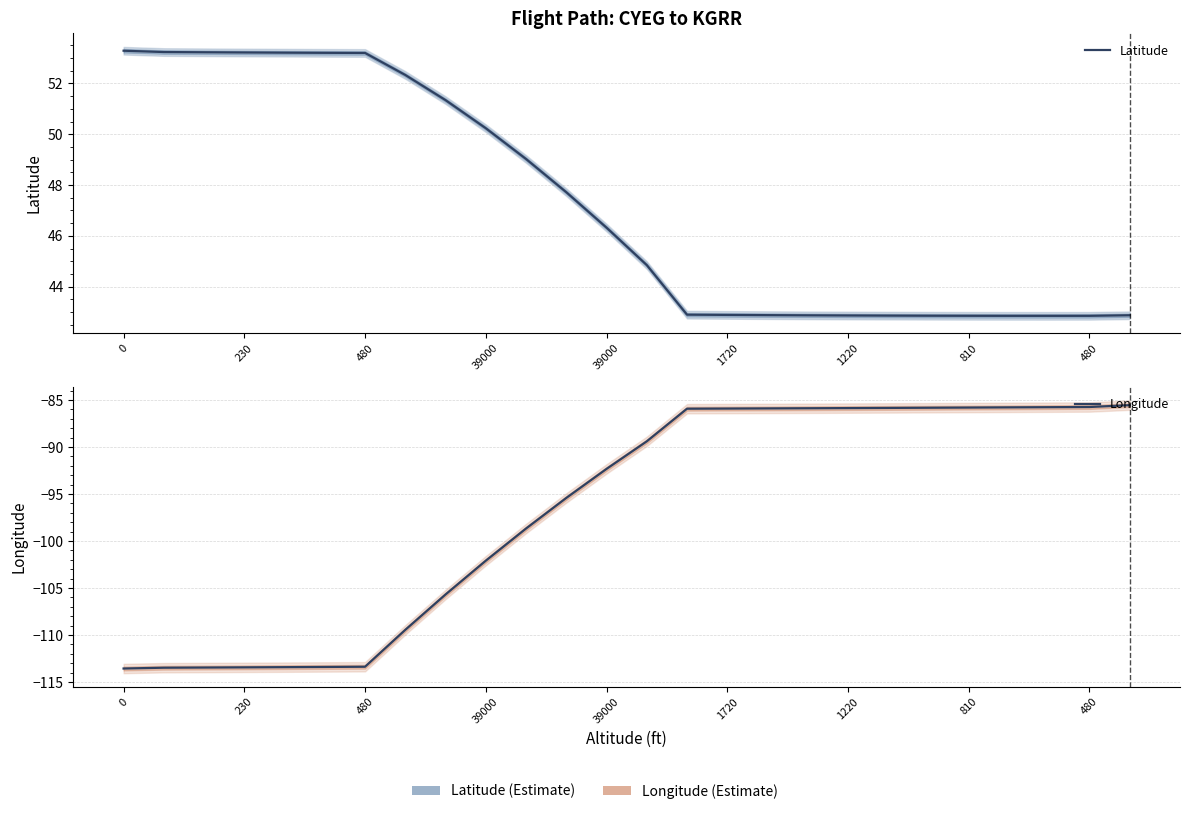

True or false: Longitude and Latitude intersect in this chart.

False